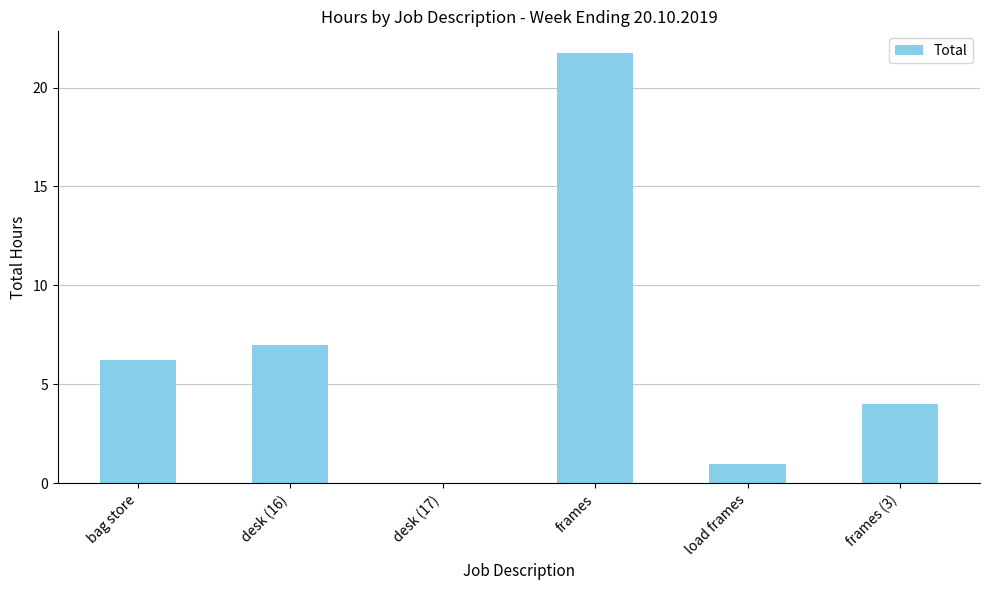

What is the ratio of the value at frames to the value at desk (16)?

3.1